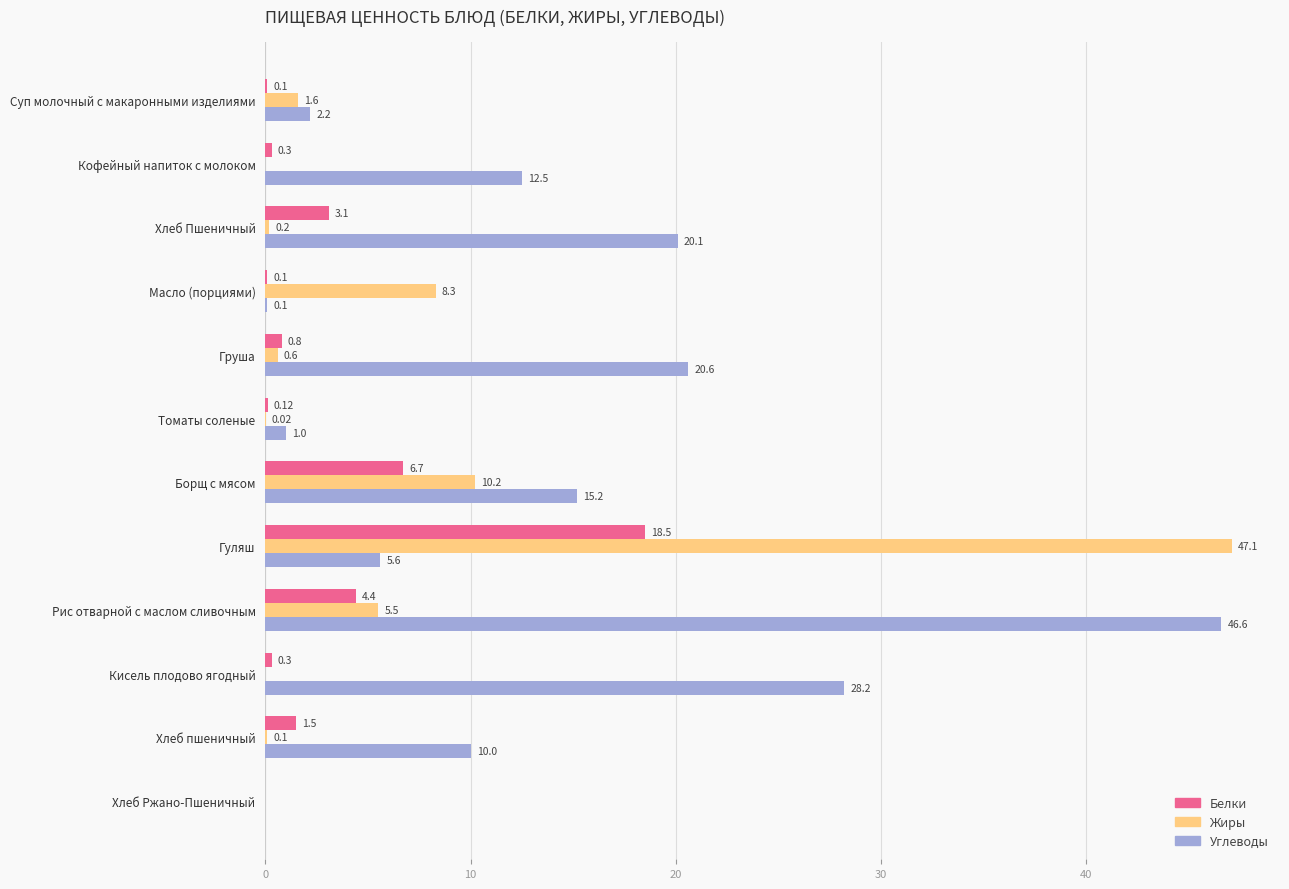

Between Масло (порциями) and Хлеб пшеничный, which series saw the biggest shift?

Углеводы